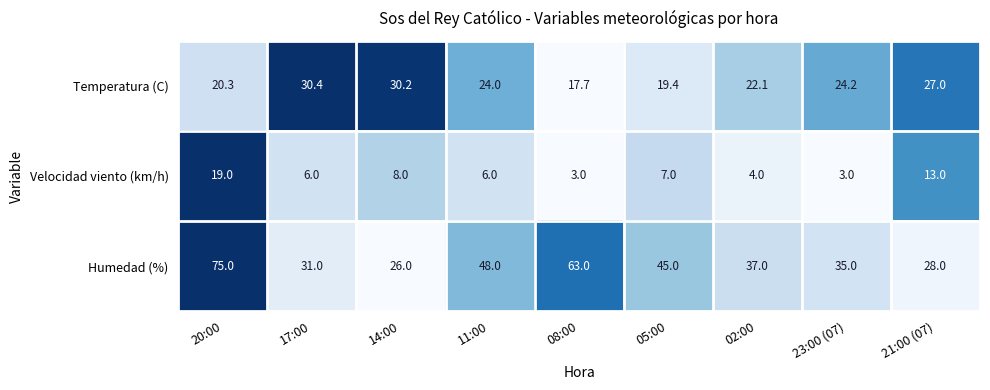

True or false: Velocidad viento (km/h) has a value of 2.4 at 05:00.

False